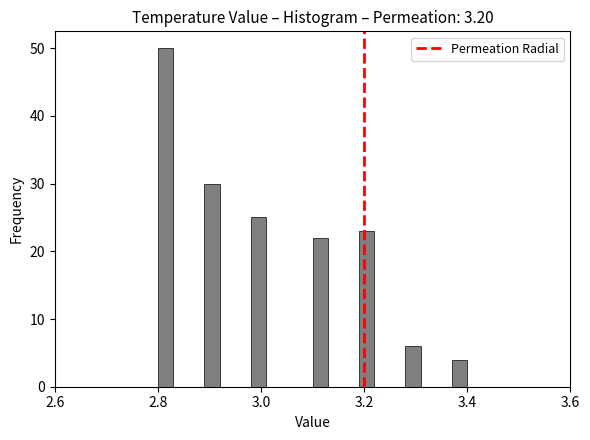

Read against the x-axis, roughly where is the centre of the tallest bar?

2.82